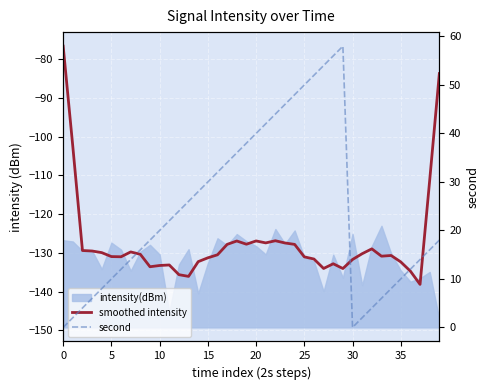

Which label corresponds to the largest value in the chart?

29